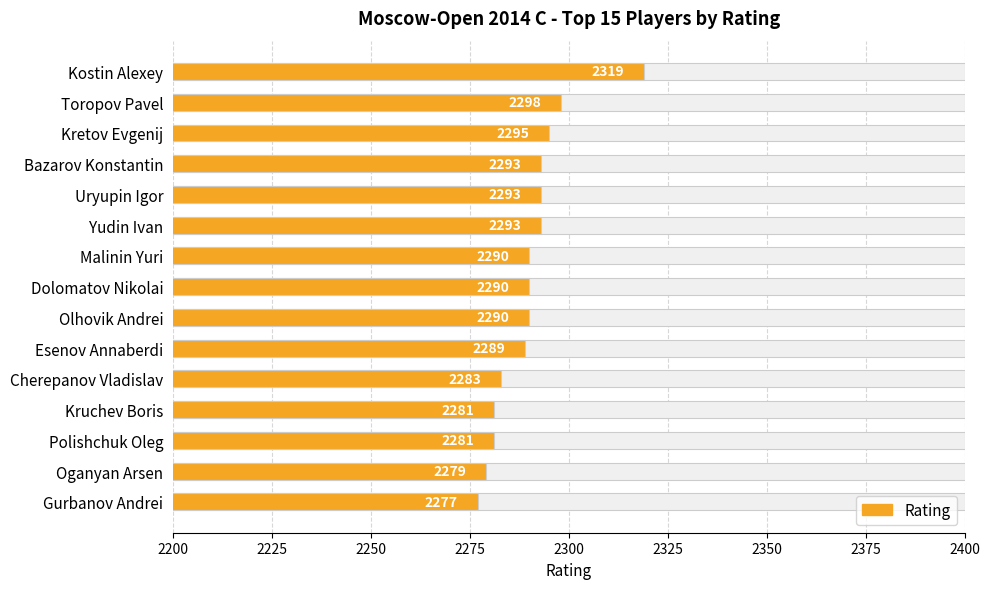

What is the minimum value shown in the chart?

2277